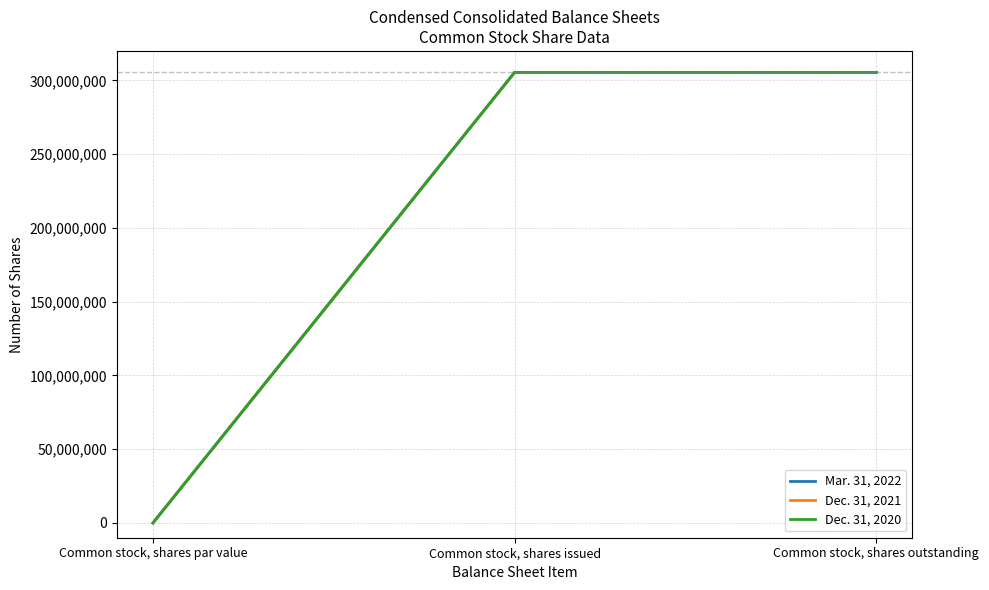

Count the Mar. 31, 2022 values in the range 0 to 305451498.

3